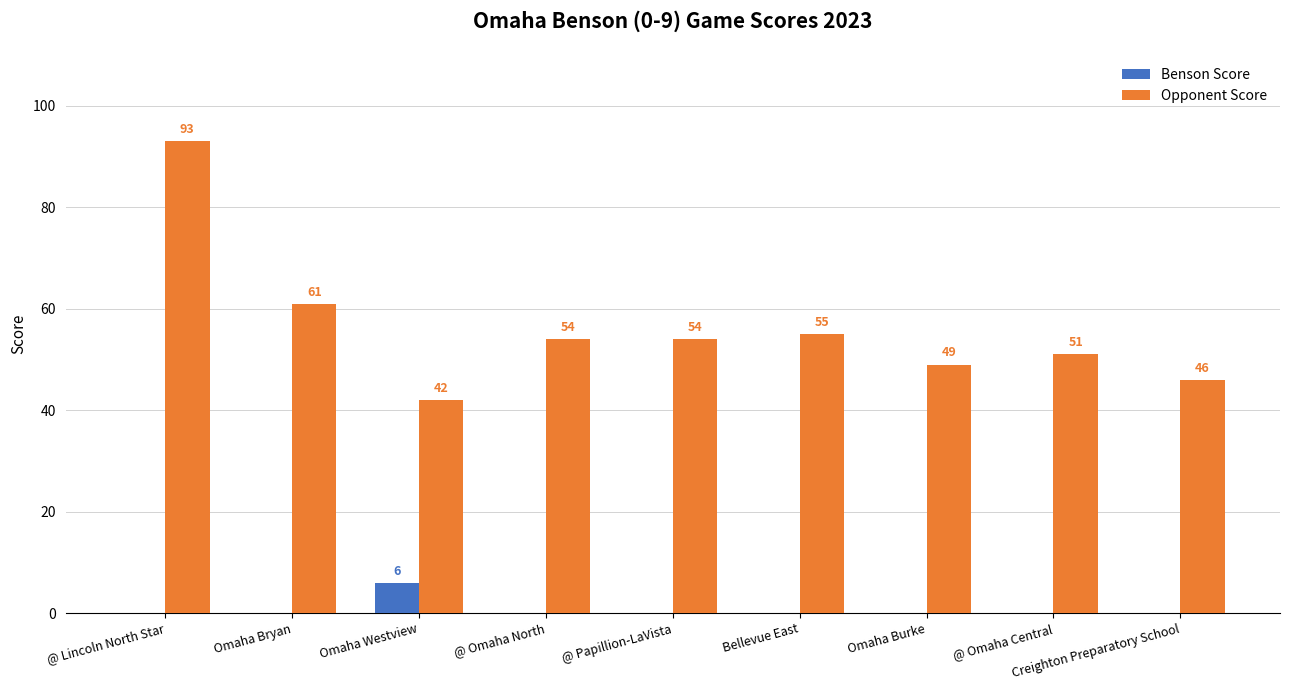

At which label is Opponent Score closest to 67?

Omaha Bryan